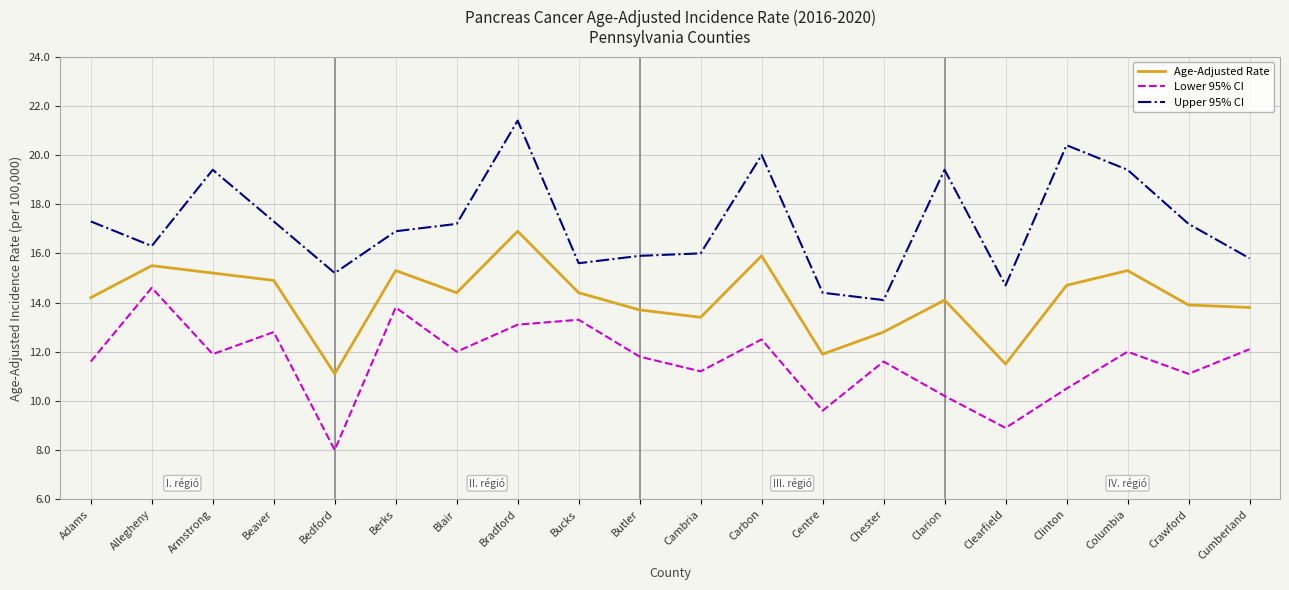

Reading right to left, list all the values displayed in this chart.

Age-Adjusted Rate: 13.8	13.9	15.3	14.7	11.5	14.1	12.8	11.9	15.9	13.4	13.7	14.4	16.9	14.4	15.3	11.1	14.9	15.2	15.5	14.2
Lower 95% CI: 12.1	11.1	12.0	10.5	8.9	10.2	11.6	9.6	12.5	11.2	11.8	13.3	13.1	12.0	13.8	8.0	12.8	11.9	14.6	11.6
Upper 95% CI: 15.8	17.2	19.4	20.4	14.7	19.4	14.1	14.4	20.0	16.0	15.9	15.6	21.4	17.2	16.9	15.2	17.3	19.4	16.3	17.3